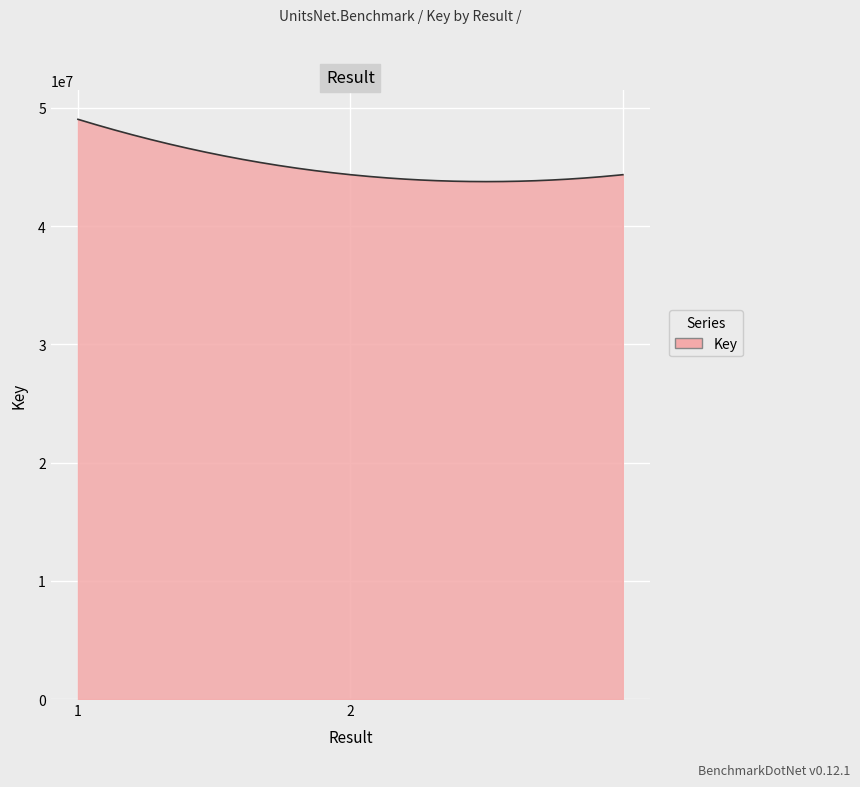

What is the difference between the maximum and minimum values?

5268761.1